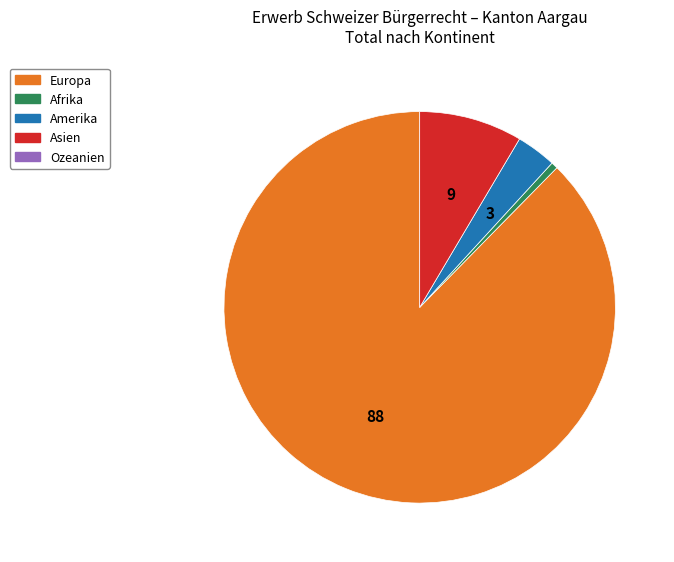

Is there a majority slice in this chart?

Yes